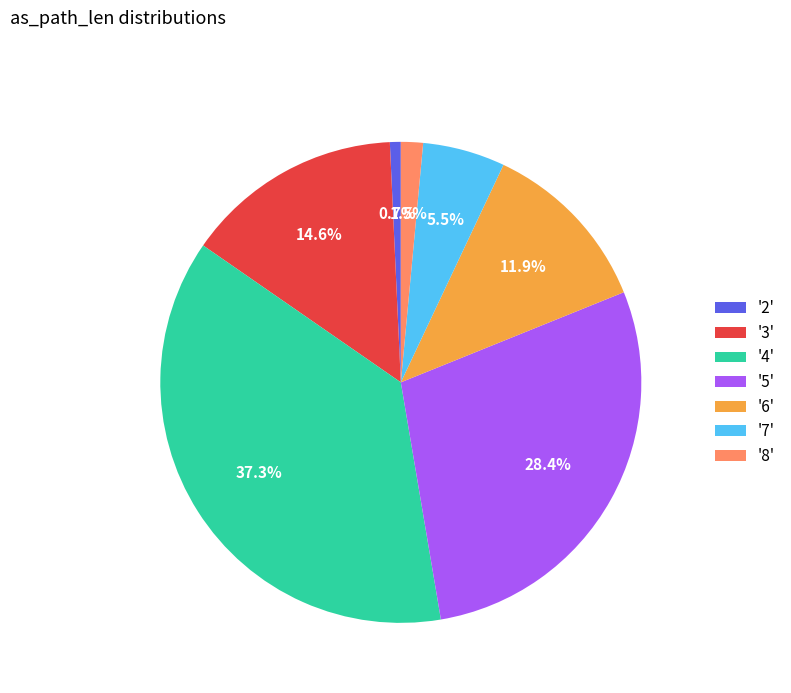

Is there any slice that represents more than half of the pie?

No